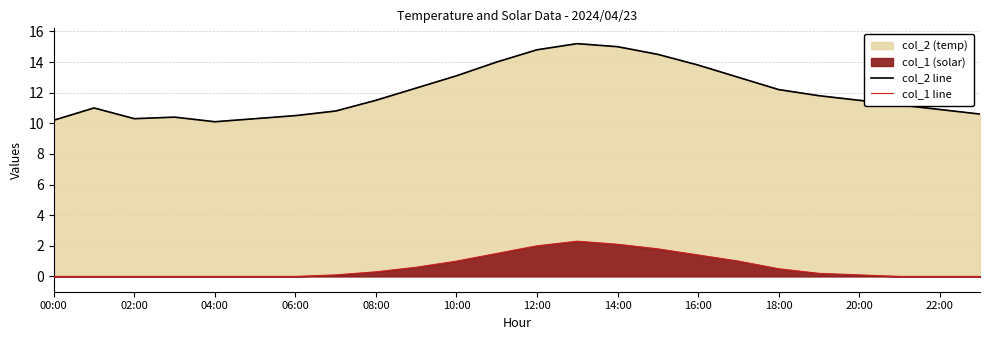

Which series has the largest range (max minus min)?

col_2 line